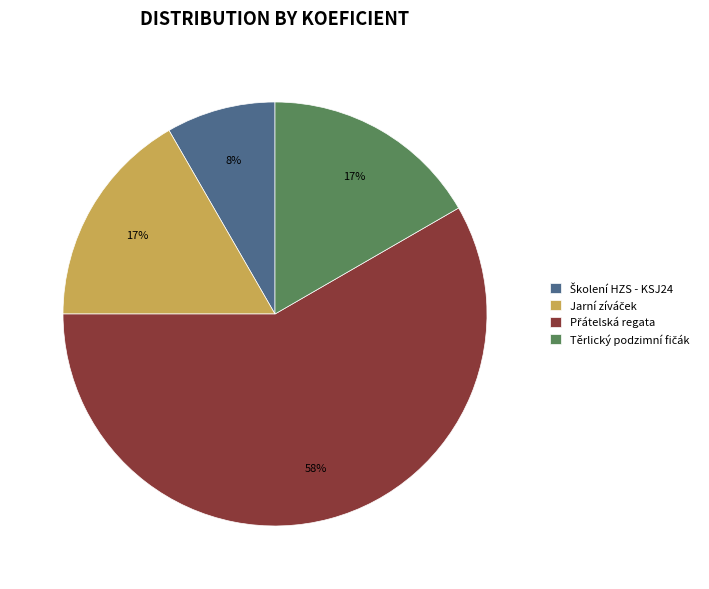

How many slices are in this pie chart?

4